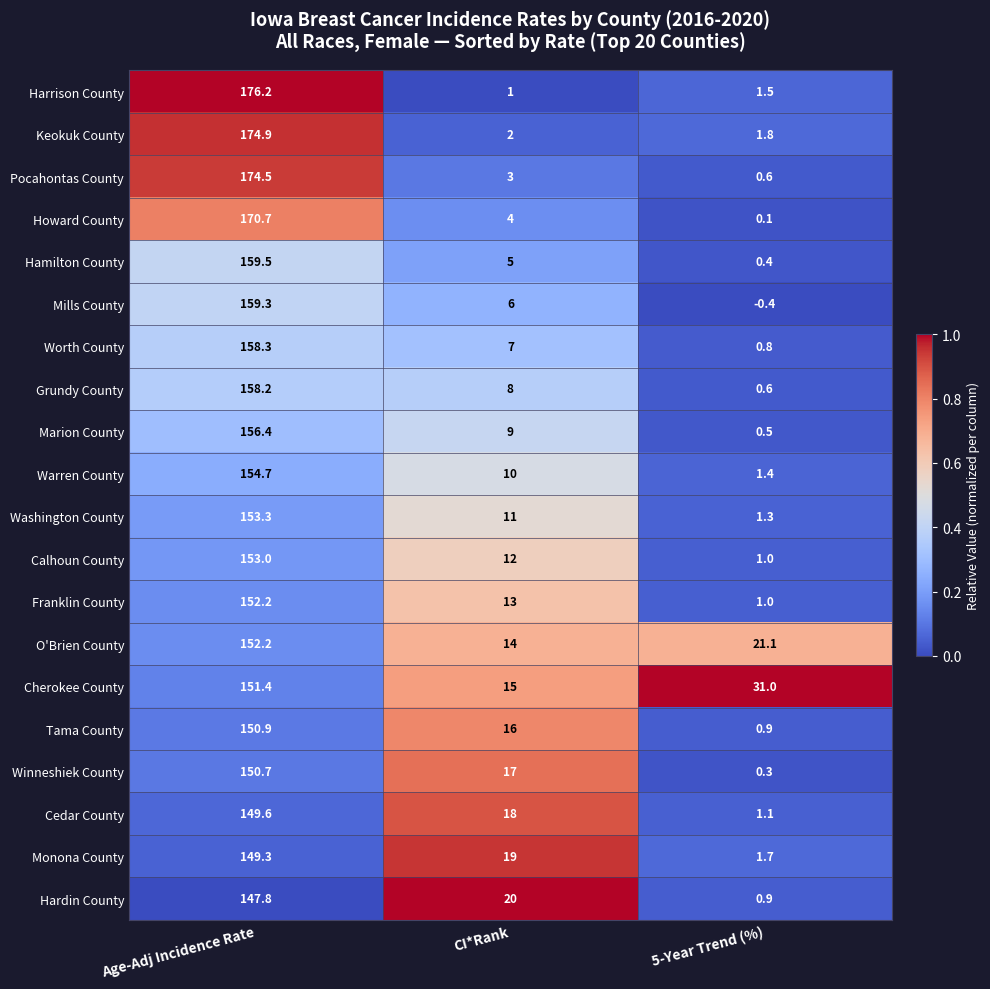

Which label corresponds to the largest value in the chart?

Age-Adj Incidence Rate